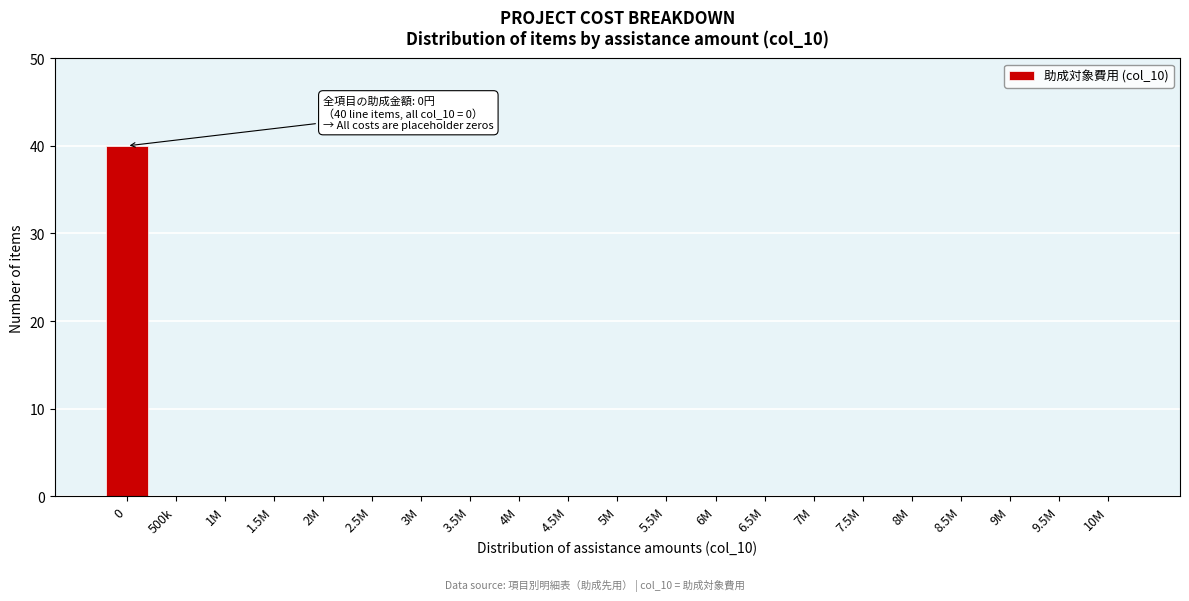

Reading left to right, what are all the values shown in this chart?

0=40	500k=0	1M=0	1.5M=0	2M=0	2.5M=0	3M=0	3.5M=0	4M=0	4.5M=0	5M=0	5.5M=0	6M=0	6.5M=0	7M=0	7.5M=0	8M=0	8.5M=0	9M=0	9.5M=0	10M=0